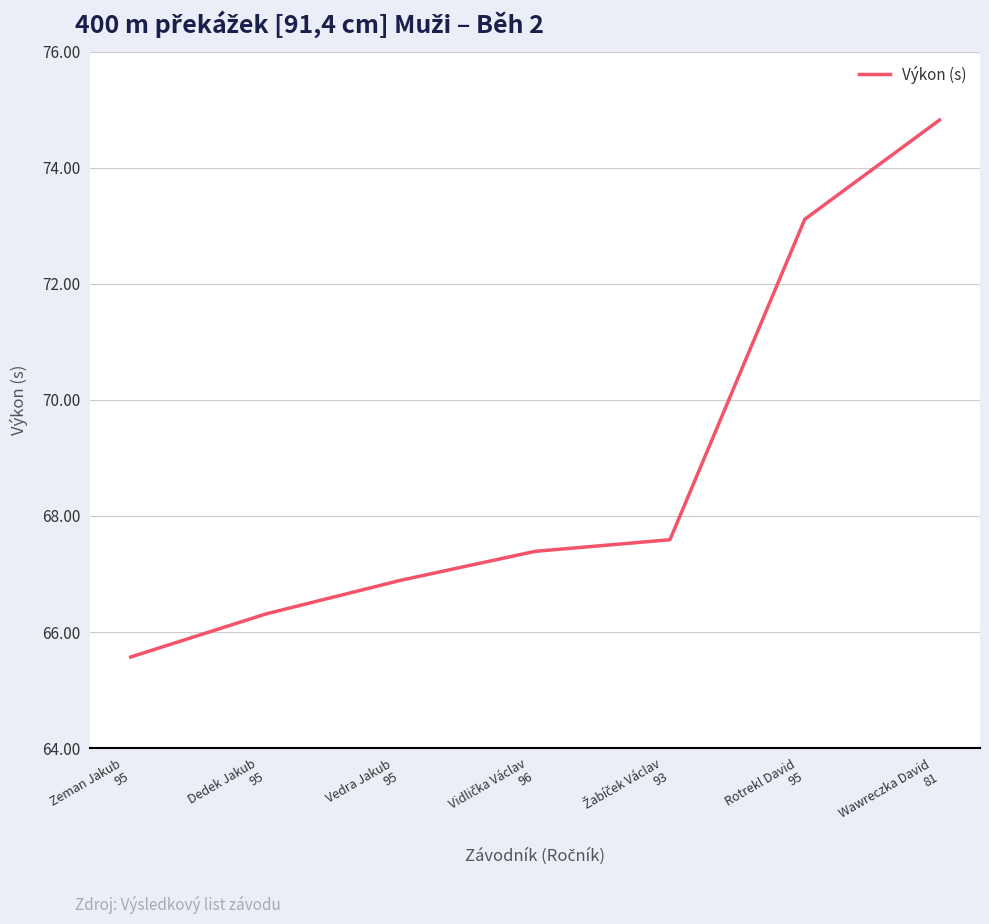

What is the smallest value displayed?

65.6